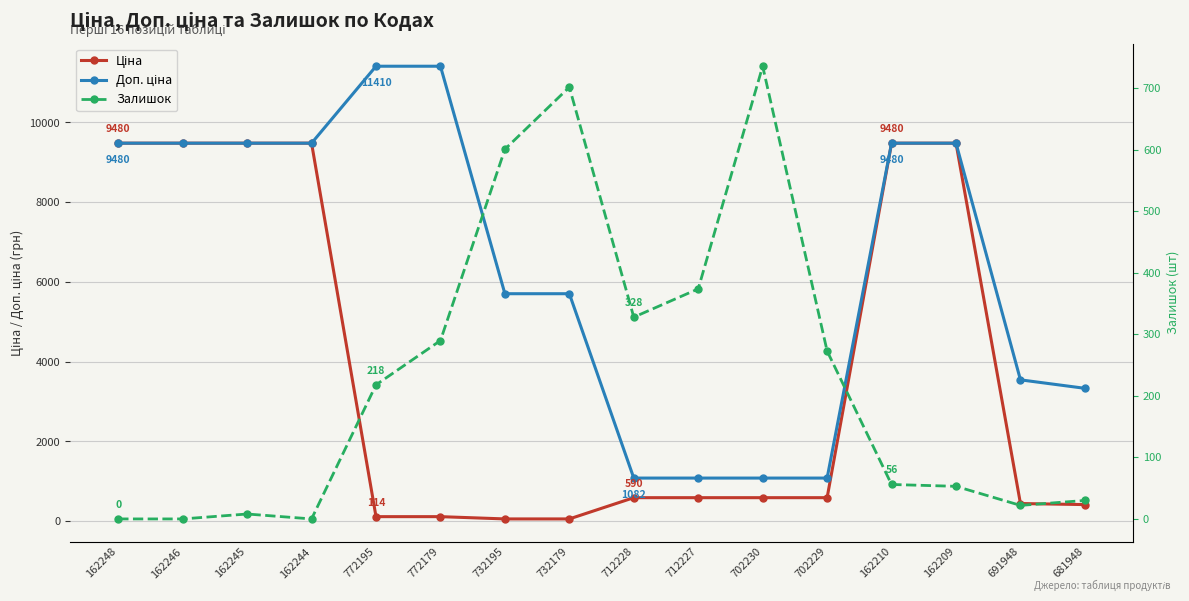

What are all the series names shown in the legend?

Ціна, Доп. ціна, Залишок